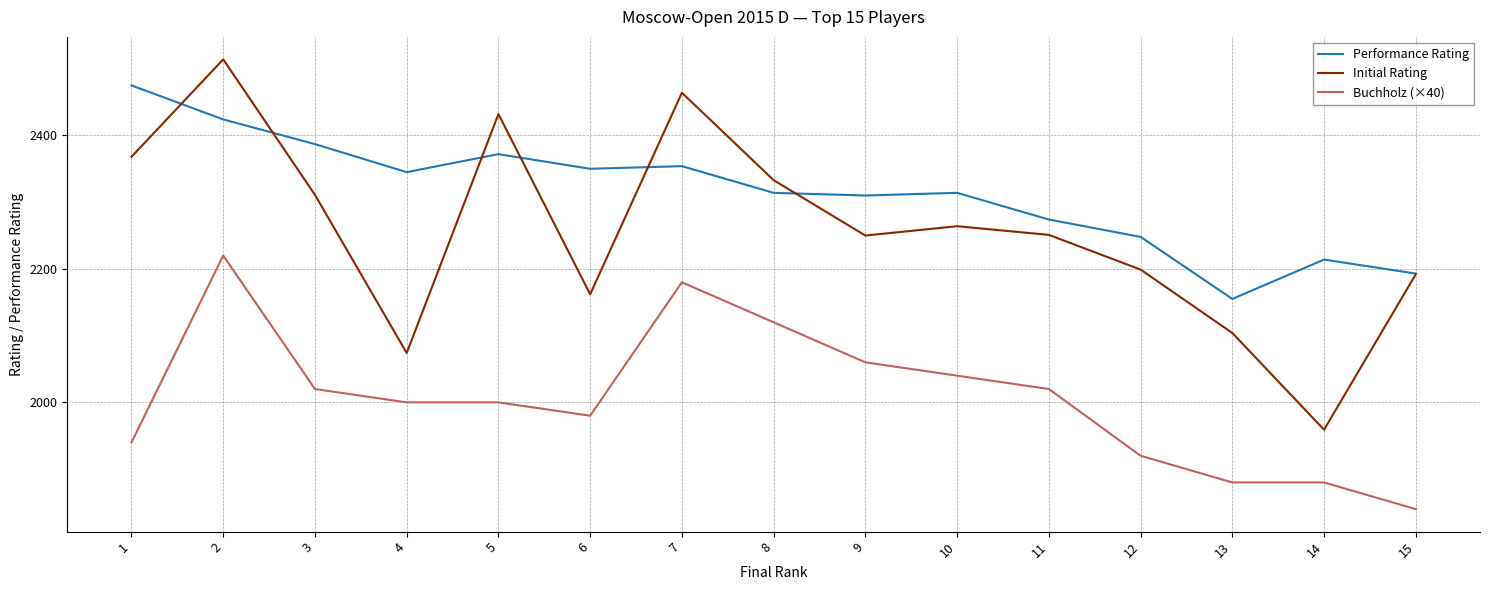

List the series in order of their overall mean, highest first.

Performance Rating, Initial Rating, Buchholz (×40)